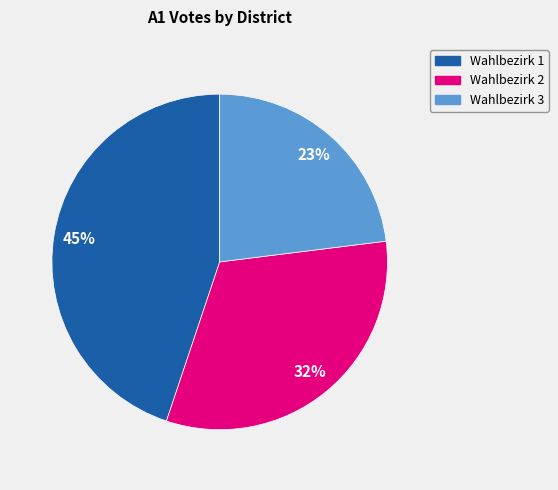

How many slices are in this pie chart?

3